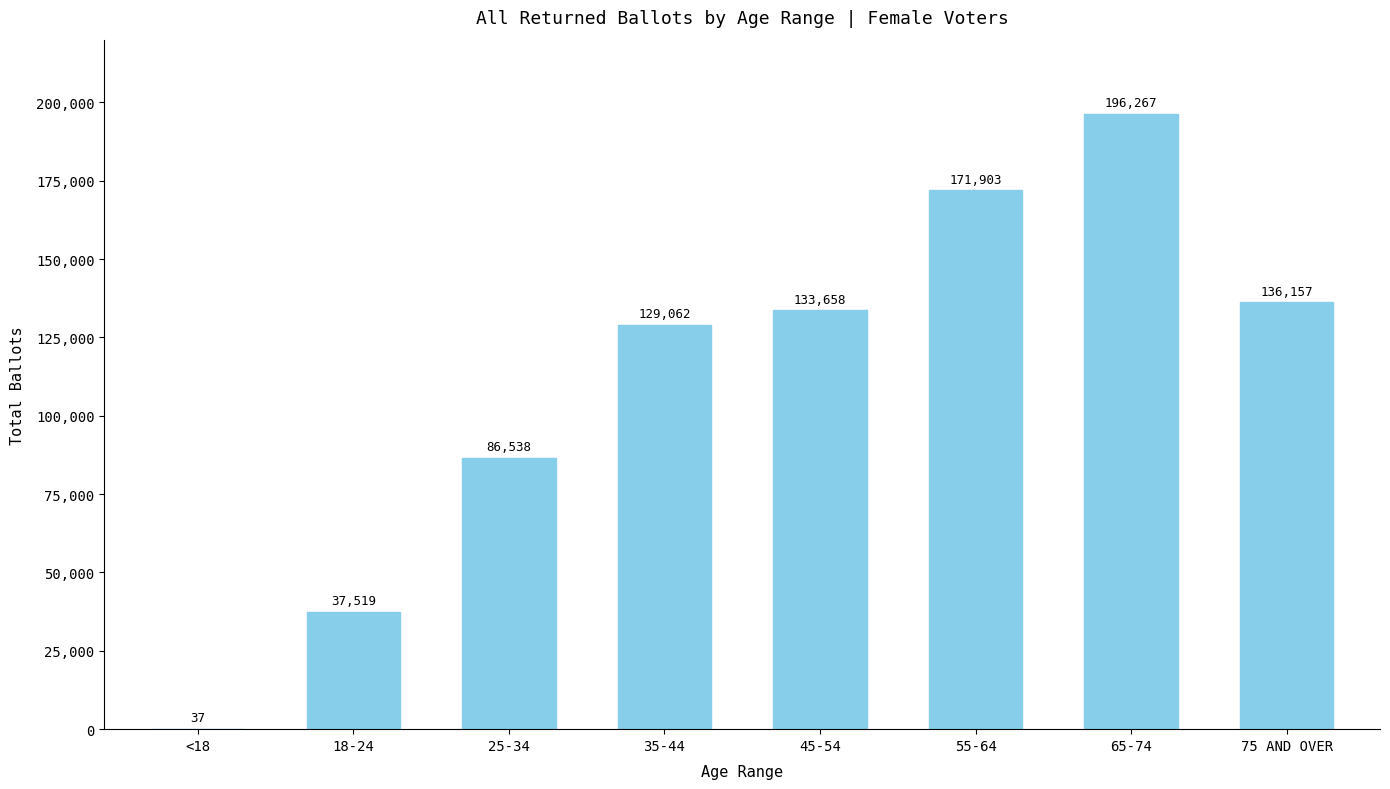

True or false: the data shows 171903 at 55-64.

True